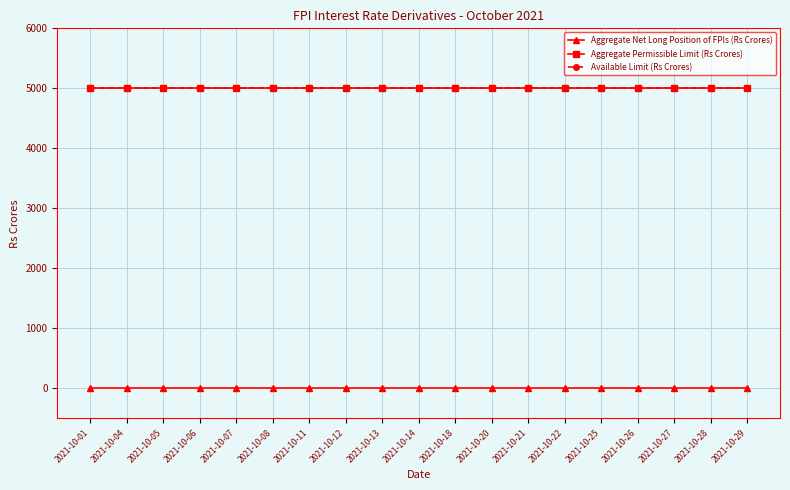

At how many categories does at least one series exceed 4492?

19